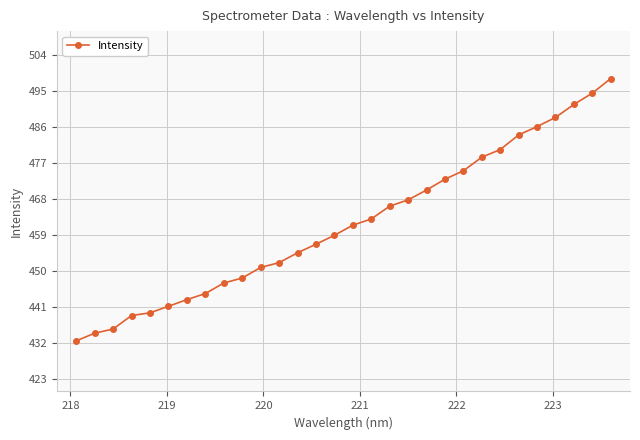

What is the greatest value displayed?

498.1